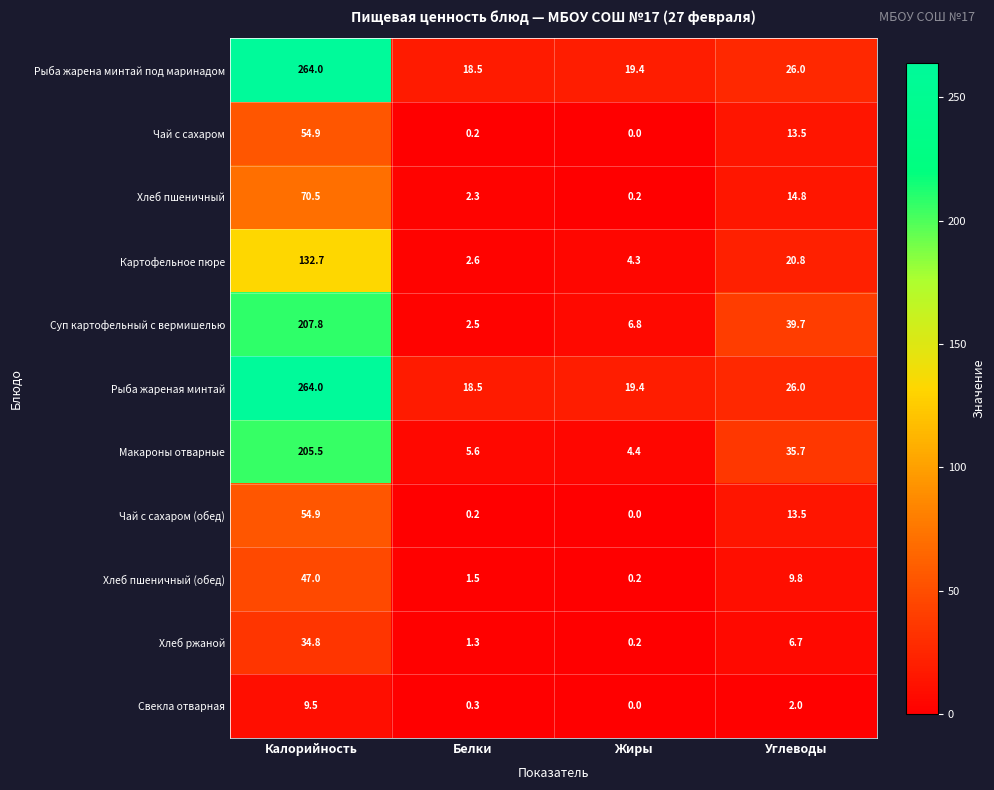

At which category is the sum across all series the highest?

Калорийность